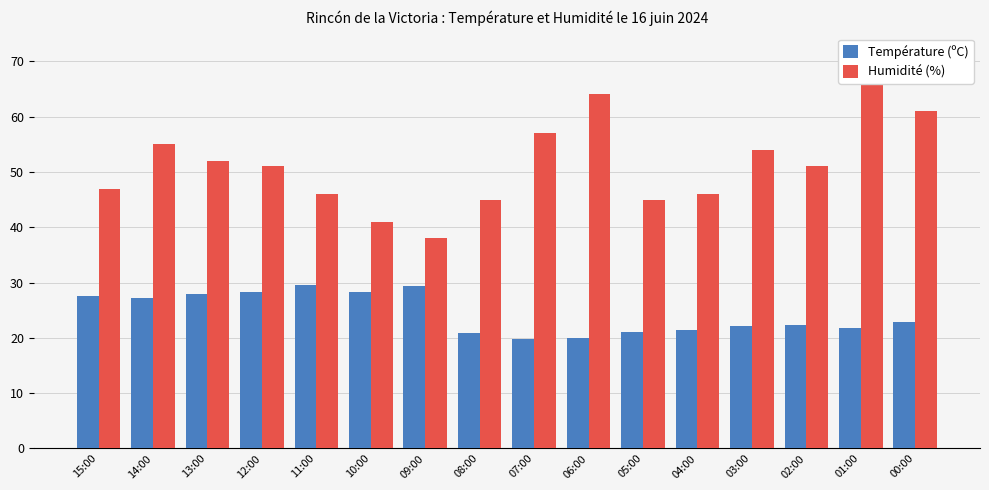

What is the label of the 12th bar from the right?

11:00